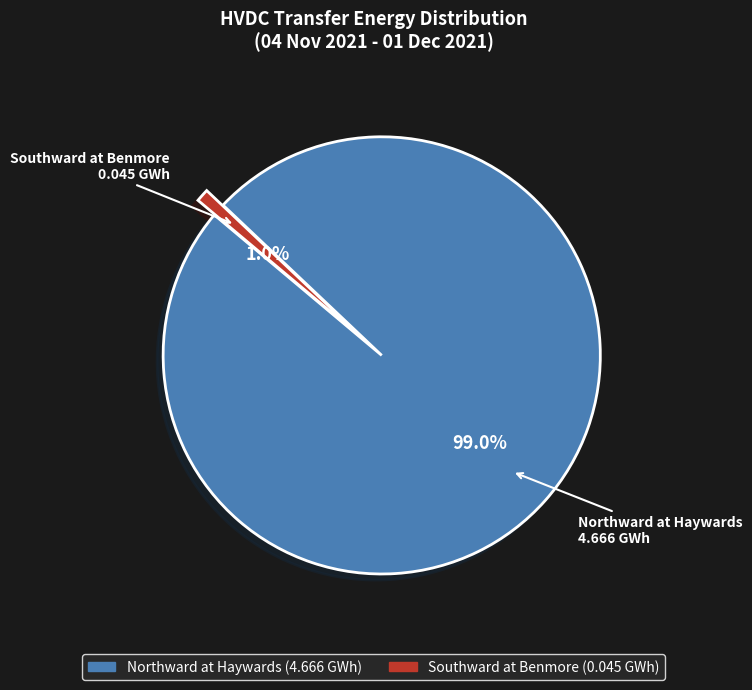

Rank the categories by value from highest to lowest.

Northward at Haywards, Southward at Benmore